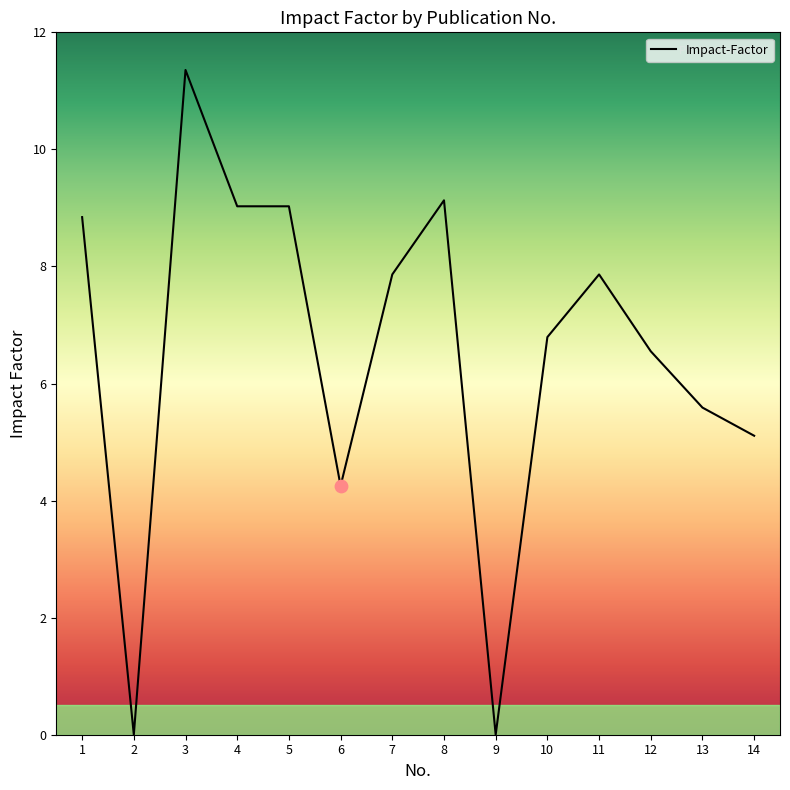

What is the change in value from 8 to 10?

-2.3